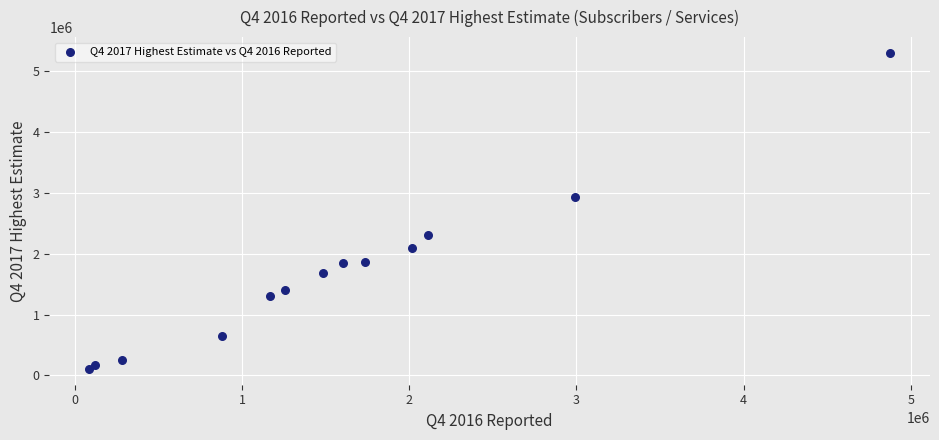

What Y value in the scatter plot is closest to 2700210?

2922665.8